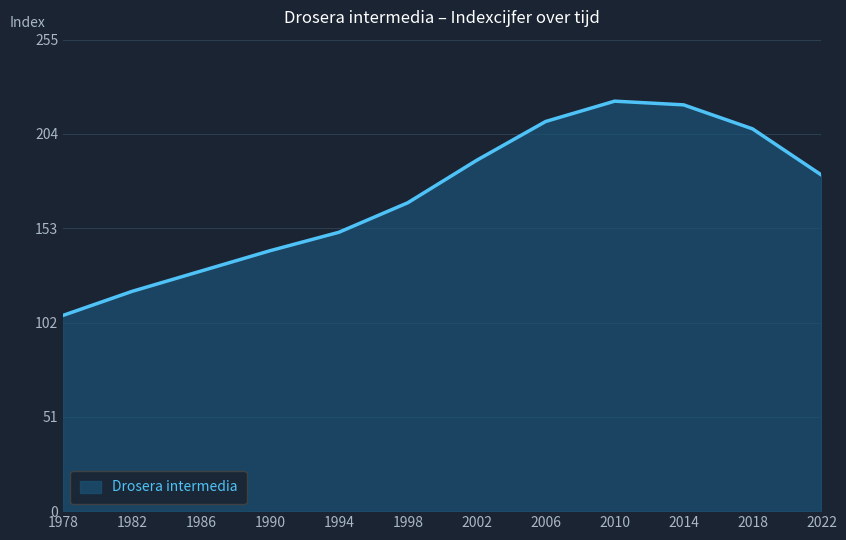

Reading right to left, extract all data points from this chart.

182	207	220	222	211	190	167	151	141	130	119	106